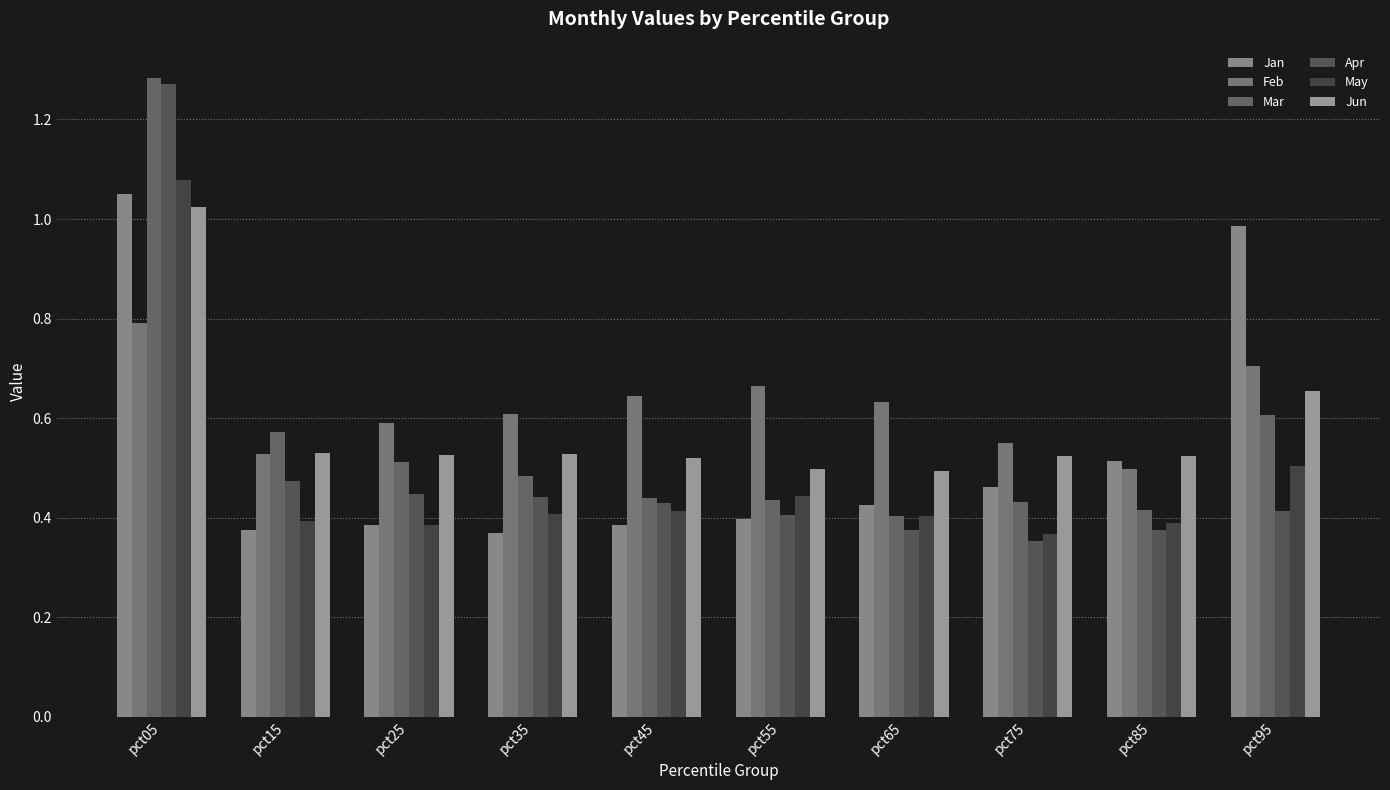

How many bars are there in total?

60